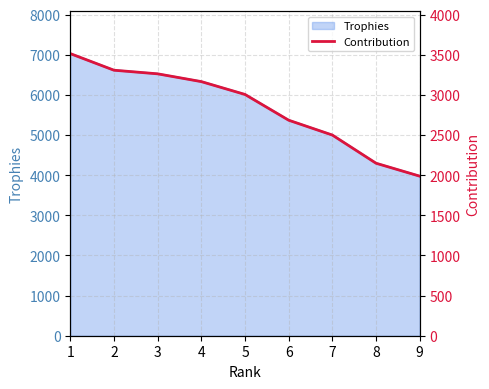

List the labels in order of value, smallest first.

9, 8, 7, 6, 5, 4, 3, 2, 1